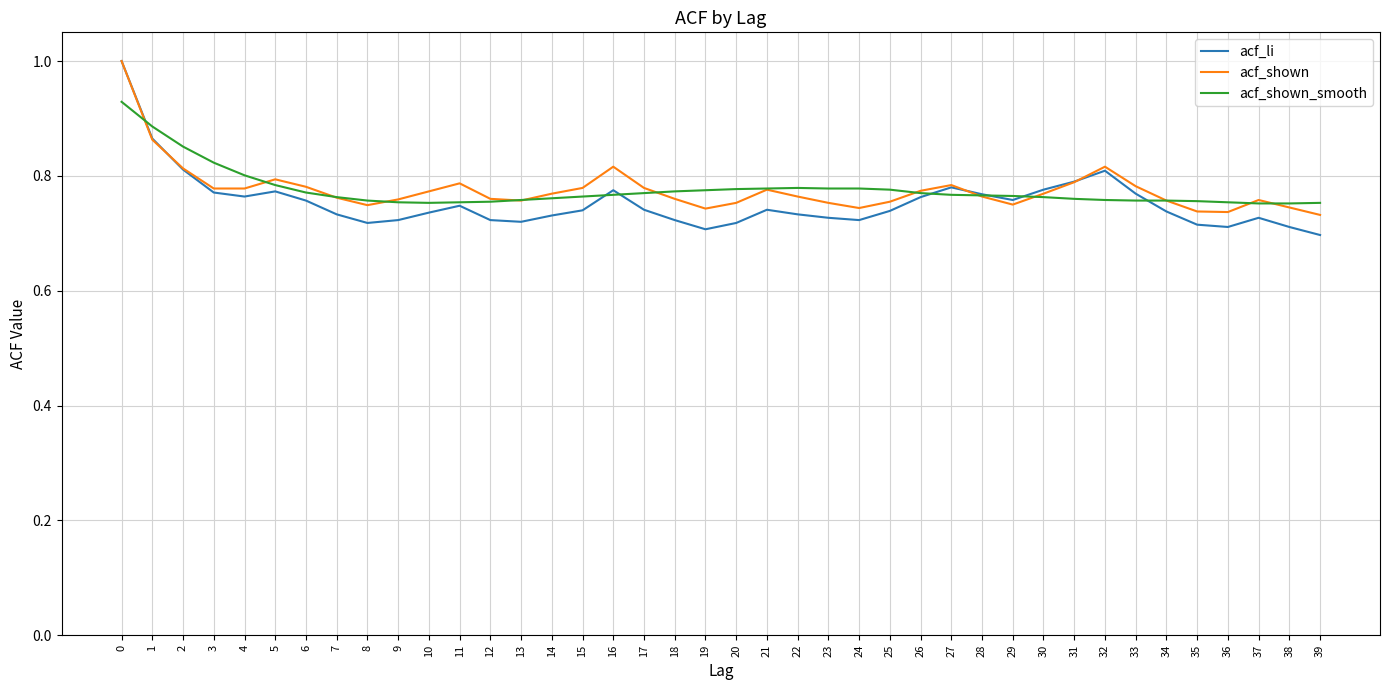

The acf_shown series shows 0.7 at 38. True or false?

True